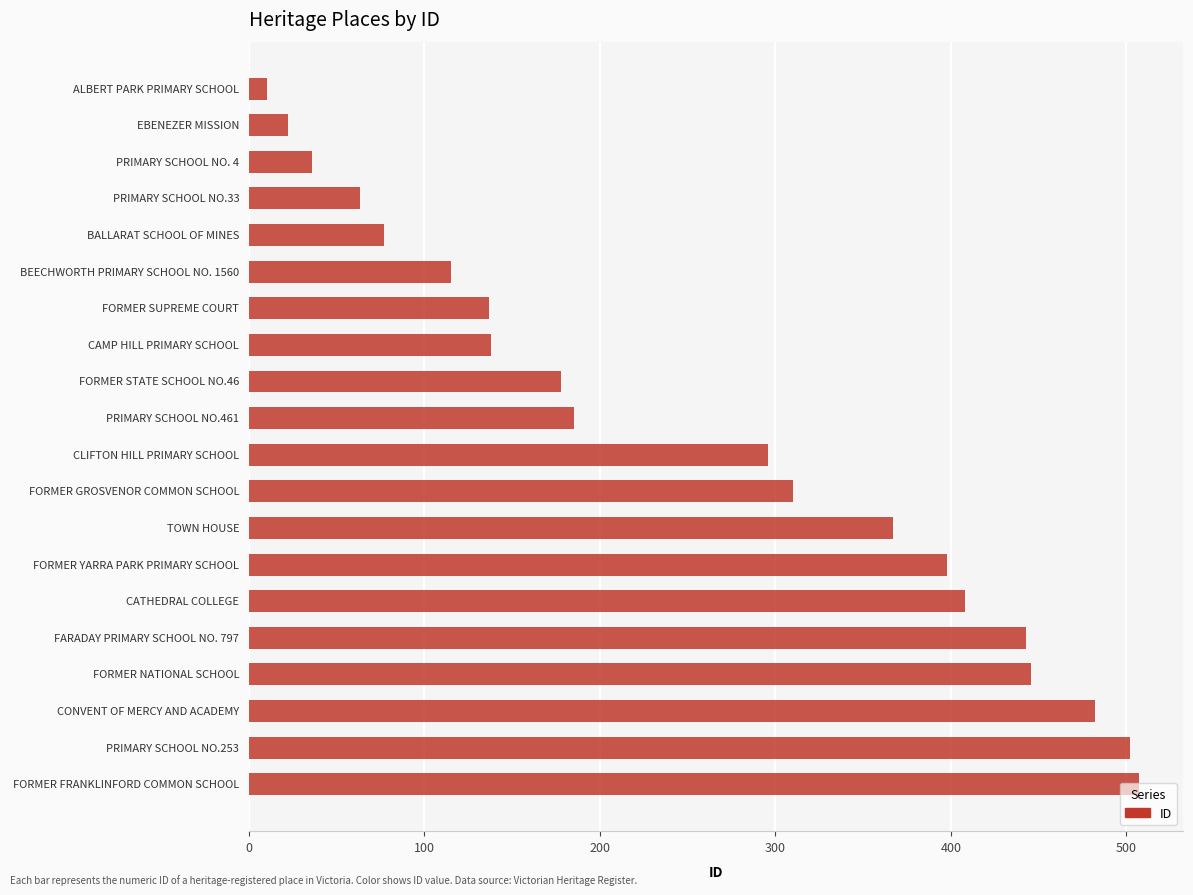

Read the value at FORMER NATIONAL SCHOOL.

446